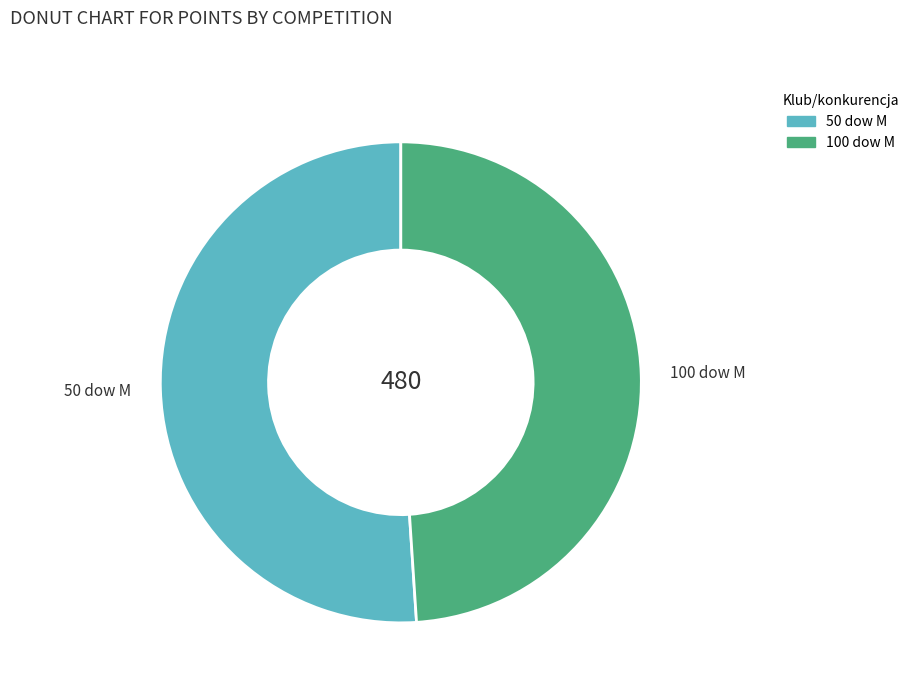

Is the sum of 100 dow M and 50 dow M greater than half?

Yes